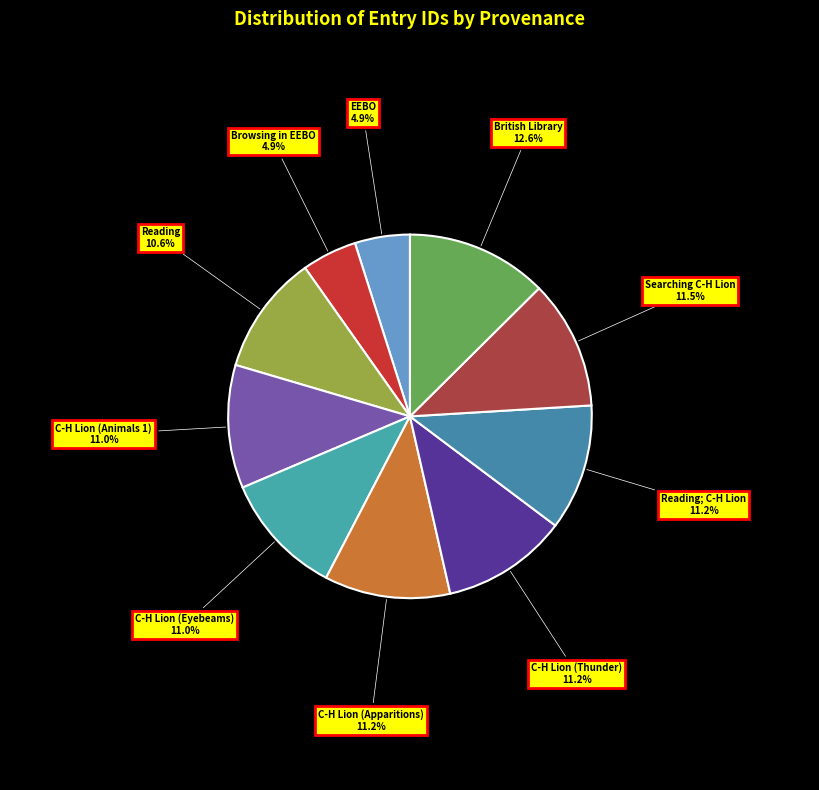

Does any single category account for the majority?

No